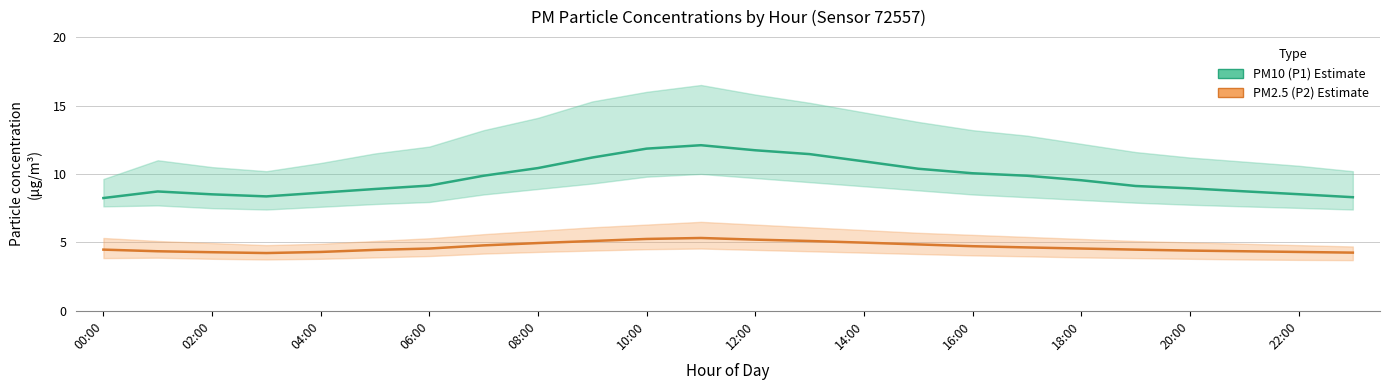

The PM2.5 (P2) series shows 4.8 at 15. True or false?

True